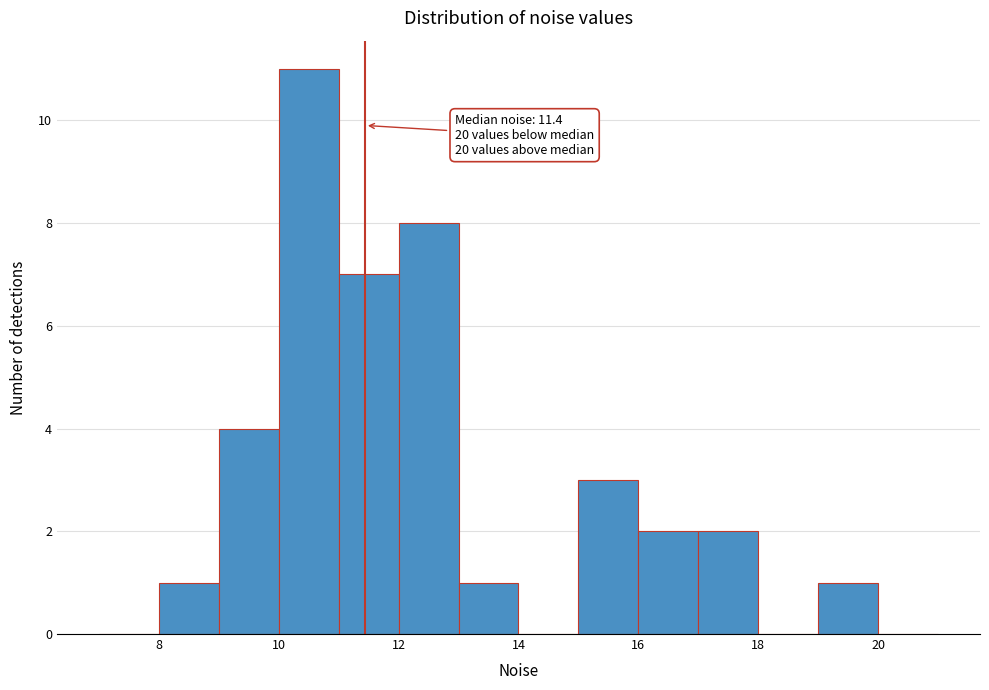

Which range on the x-axis has the tallest bar?

10 to 11